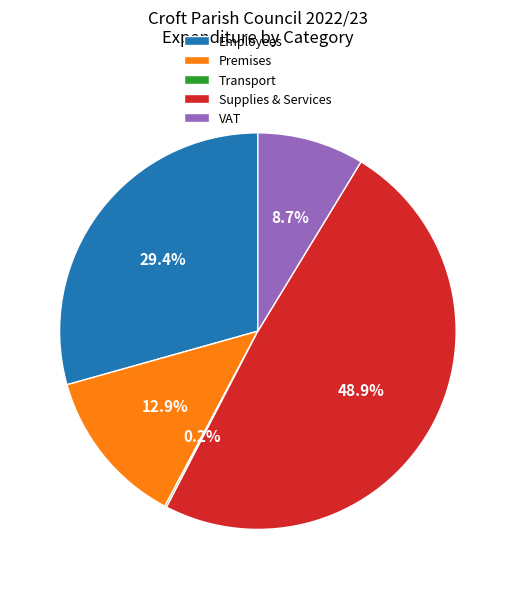

How much of the chart is everything except VAT?

91.3%